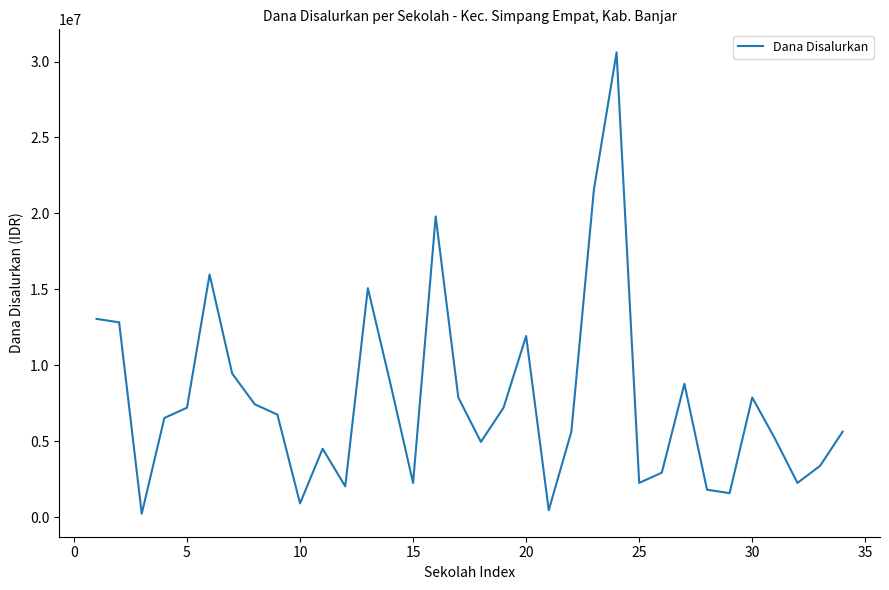

What is the difference between the maximum and minimum values?

30375000